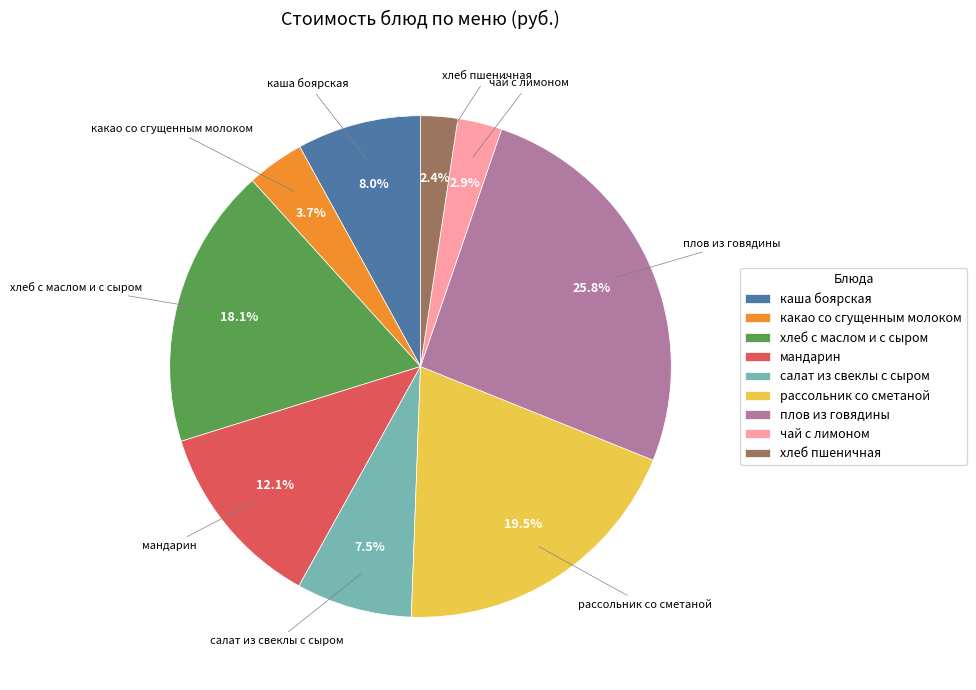

To the nearest percent, what portion does каша боярская represent?

8%